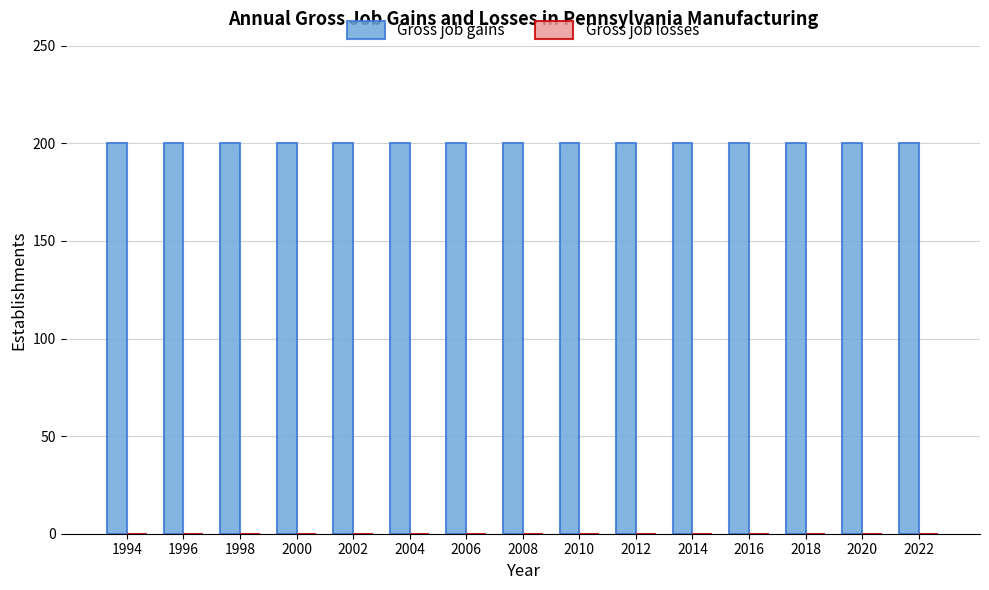

Reading left to right, extract all data points from this chart.

Gross job gains: 1994=200	1996=200	1998=200	2000=200	2002=200	2004=200	2006=200	2008=200	2010=200	2012=200	2014=200	2016=200	2018=200	2020=200	2022=200
Gross job losses: 1994=0	1996=0	1998=0	2000=0	2002=0	2004=0	2006=0	2008=0	2010=0	2012=0	2014=0	2016=0	2018=0	2020=0	2022=0